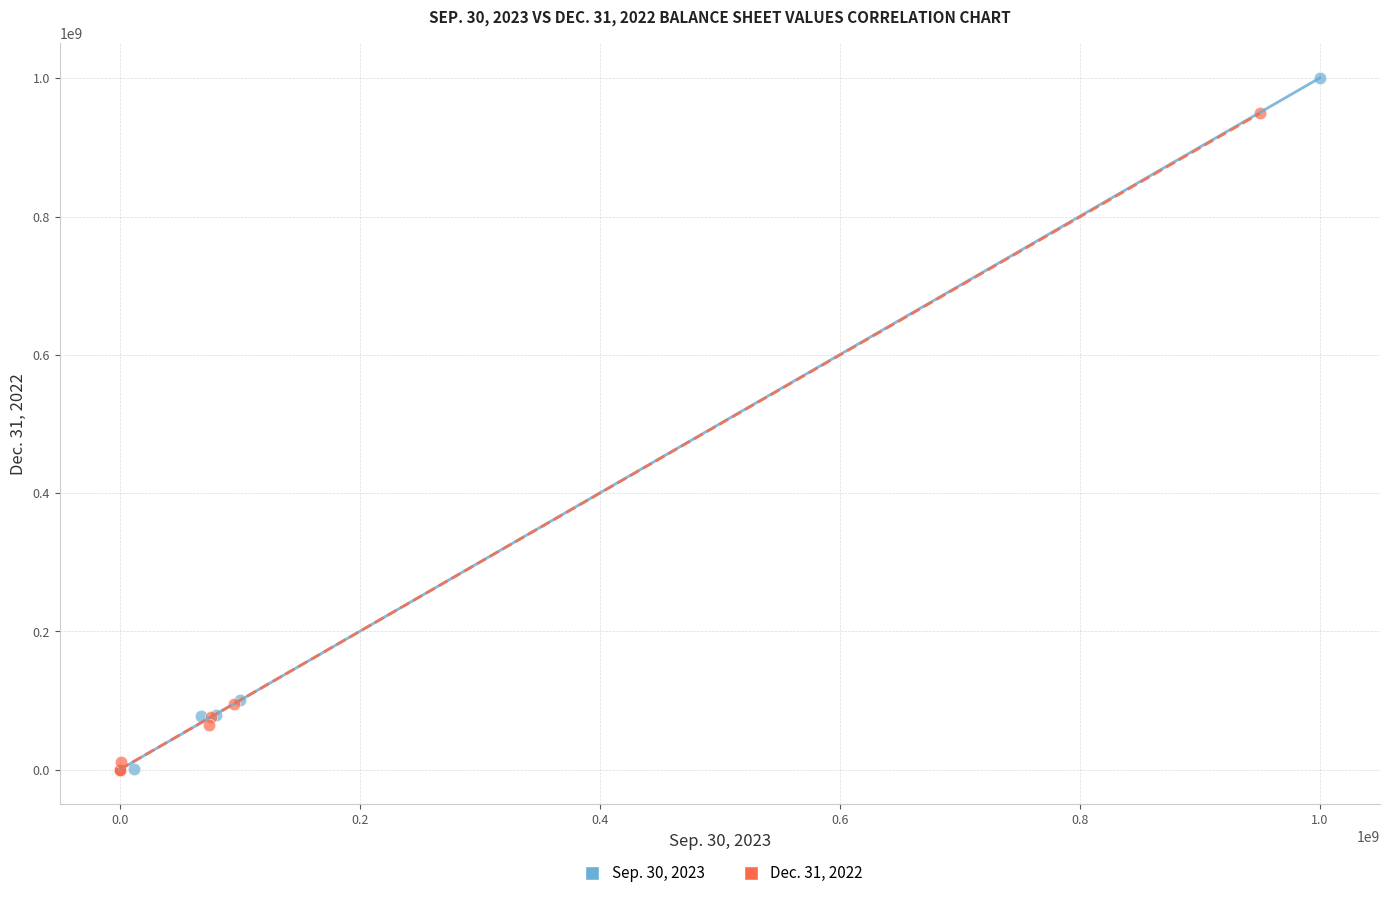

Which series reaches the maximum Y coordinate?

Sep. 30, 2023